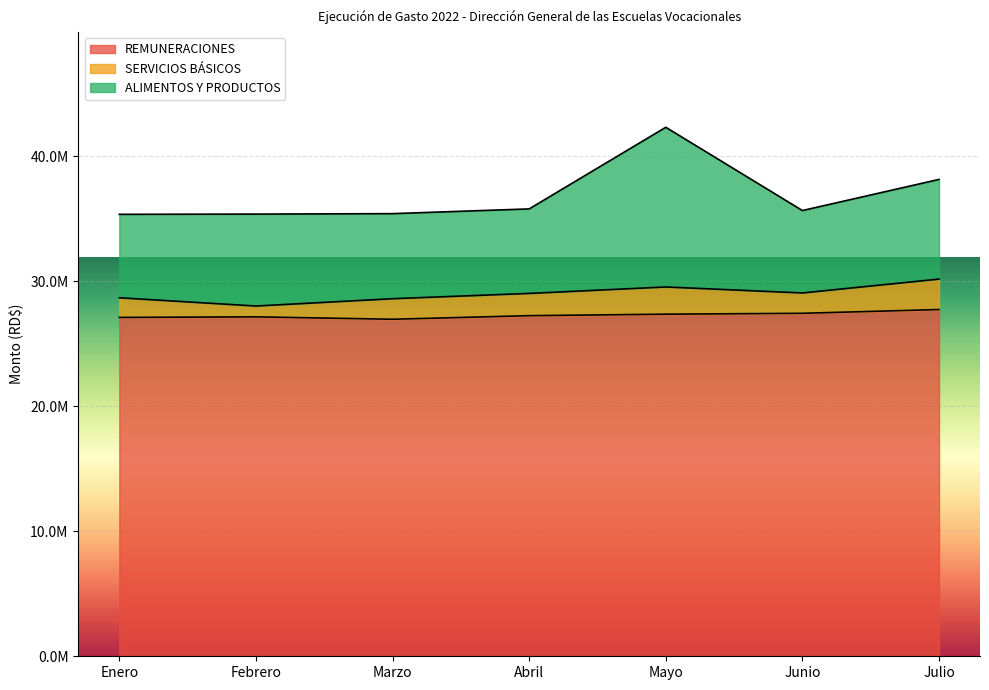

What are all the series names shown in the legend?

REMUNERACIONES, SERVICIOS BÁSICOS, ALIMENTOS Y PRODUCTOS